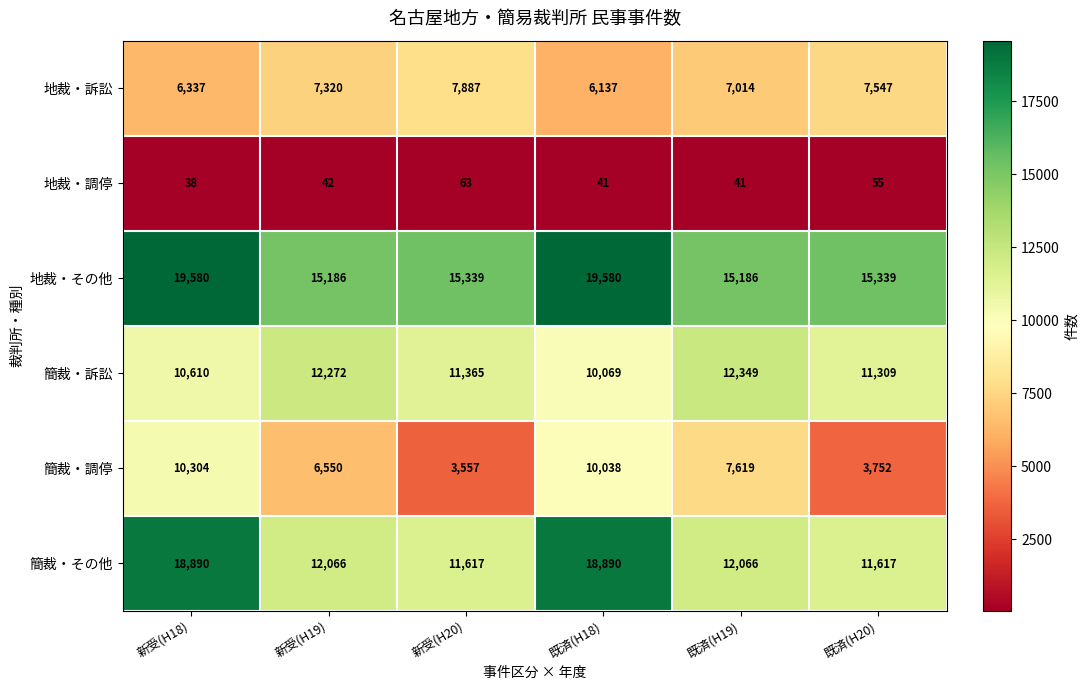

Read the 地裁・その他 value at 既済(H19), to the nearest 50.

15200